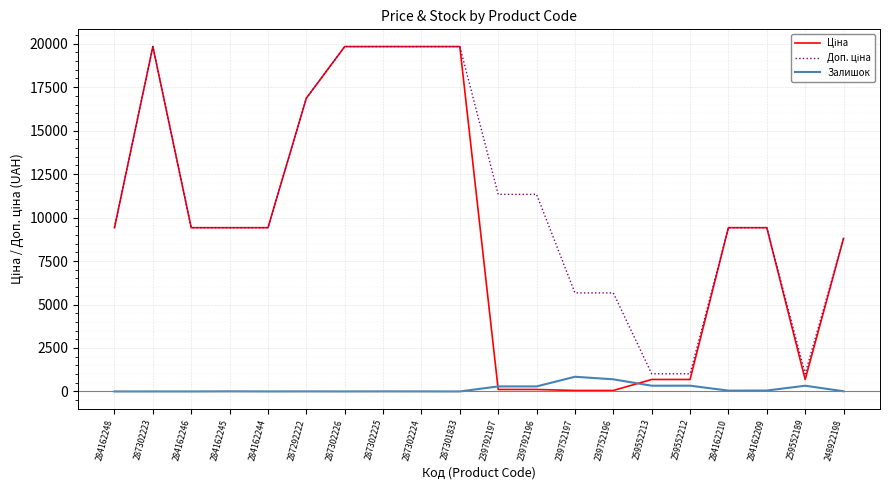

What is the highest value of the Залишок series?

845.0